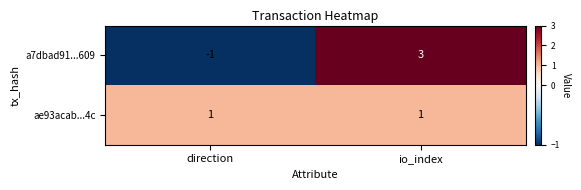

The a7dbad91...609 series shows -1 at direction. True or false?

True